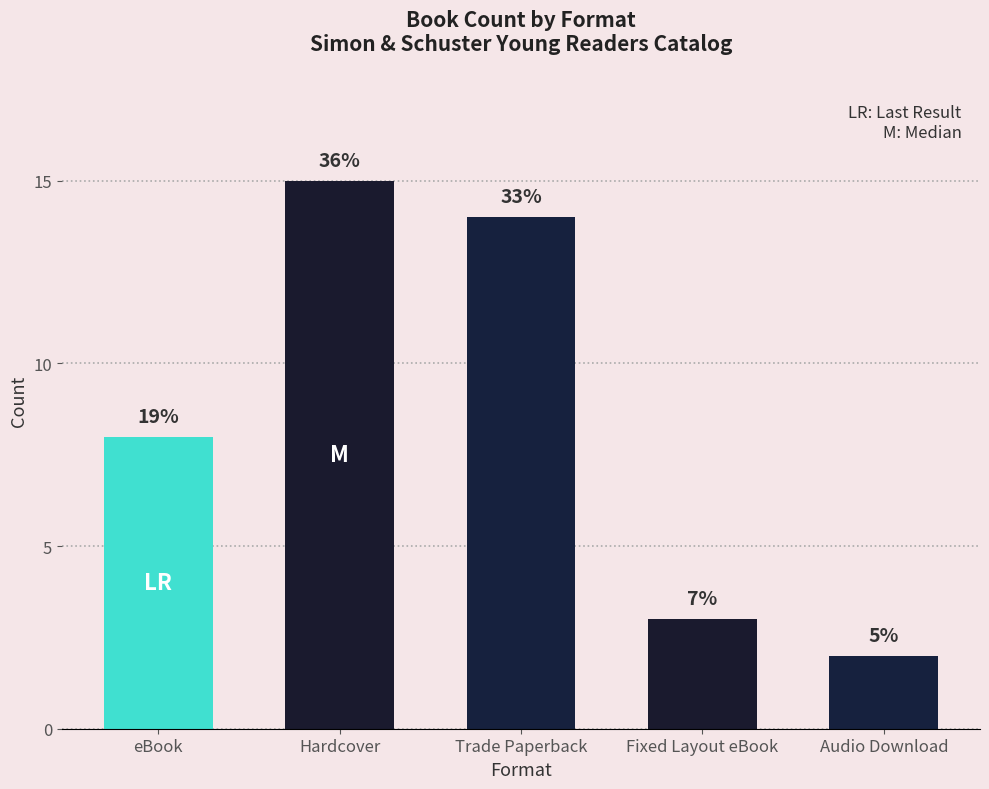

Does the chart contain any negative values?

No